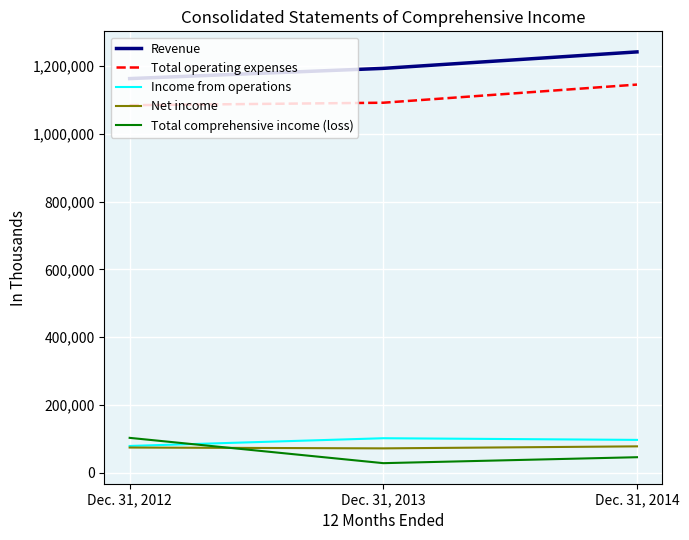

What is the average value of the Total comprehensive income (loss) series?

58569